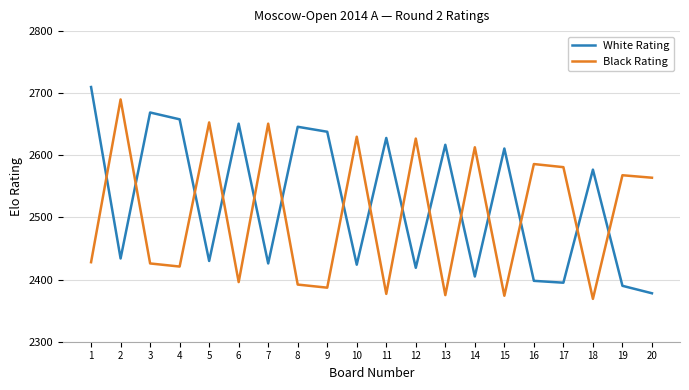

The White Rating series shows 2617 at 13. True or false?

True